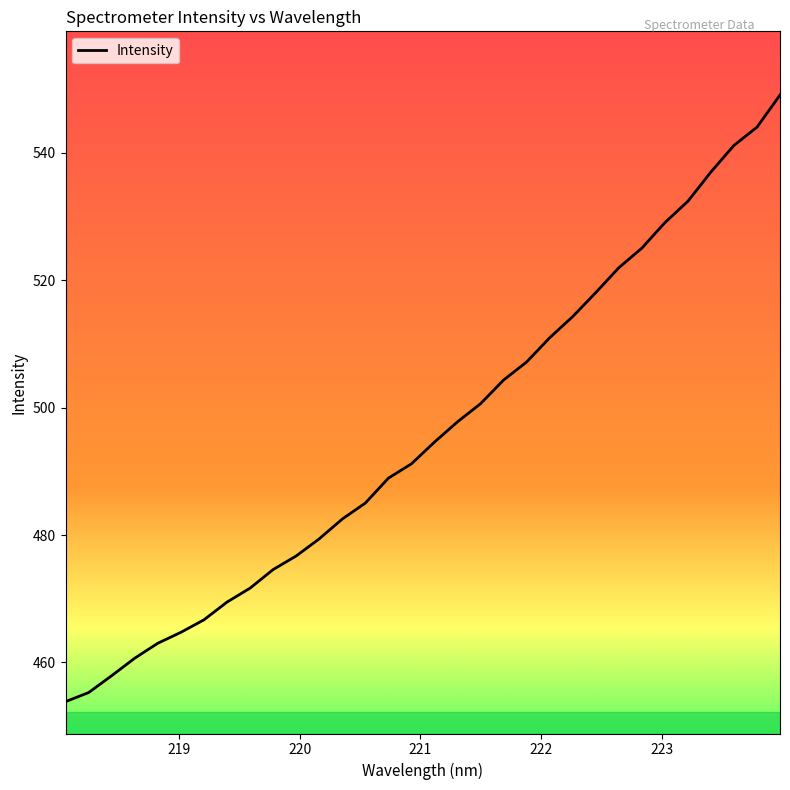

What is the maximum value shown in the chart?

549.1